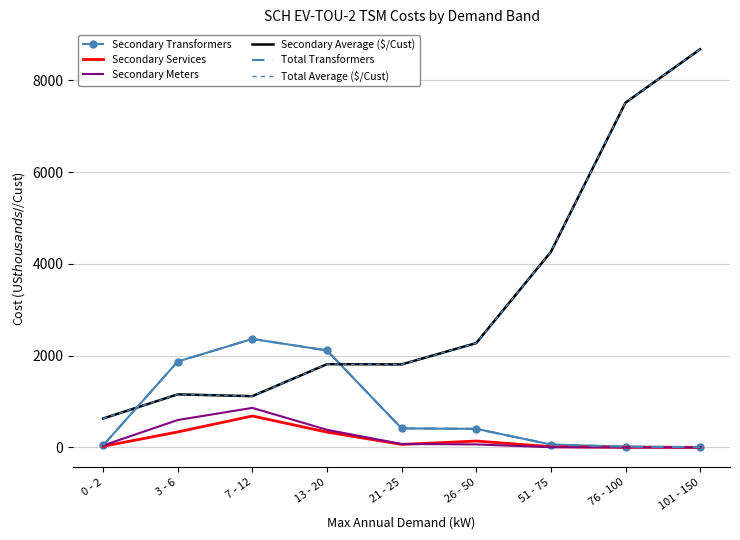

What is the approximate value of Secondary Average ($/Cust) at 101 - 150?

8677.4